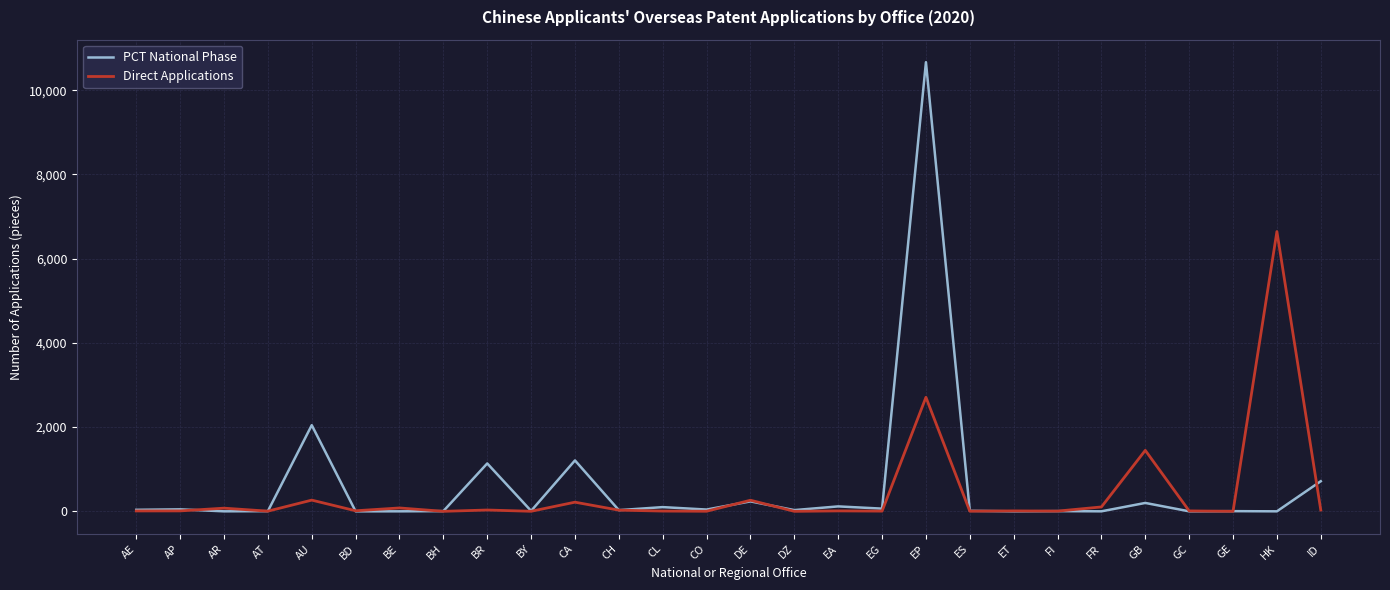

What is the maximum value shown in the chart?

10666